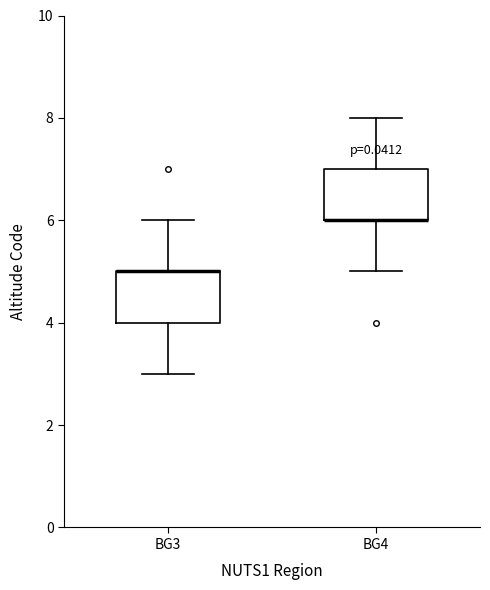

Reading left to right, transcribe this box plot: for each box, give where its median line is, the range the box spans, and where its two whiskers end, as read against the y-axis. The values are not printed on the chart, so give them approximately, as read against the axis.

BG3: median 5 (drawn on the box's upper edge), box 4 to 5, whiskers 3 to 6
BG4: median 6 (drawn on the box's lower edge), box 6 to 7, whiskers 5 to 8